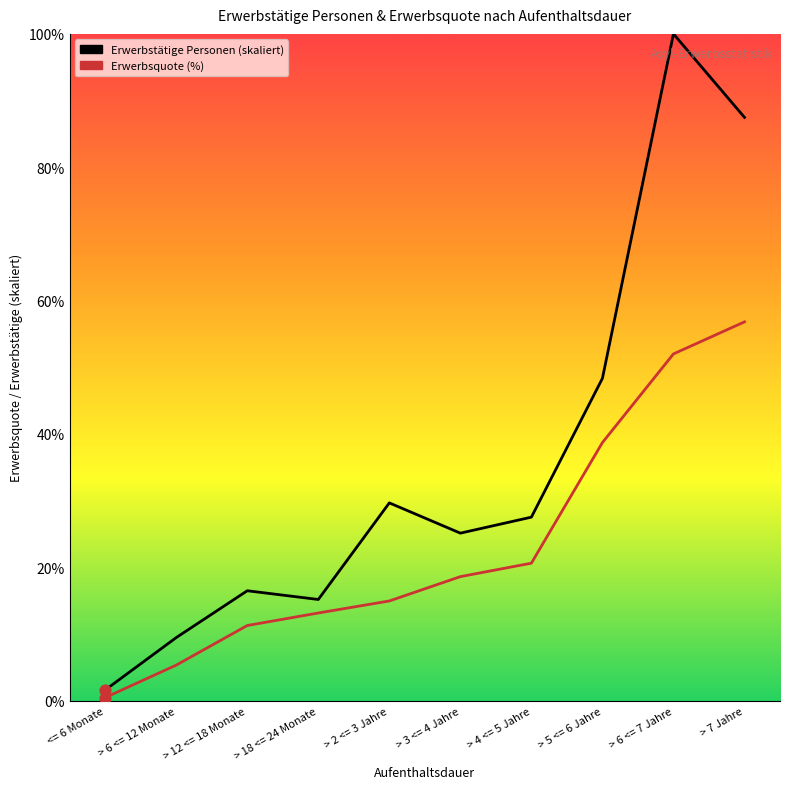

Is the value of Erwerbsquote at > 2 <= 3 Jahre greater than the value of Erwerbstätige Personen at > 6 <= 7 Jahre?

No